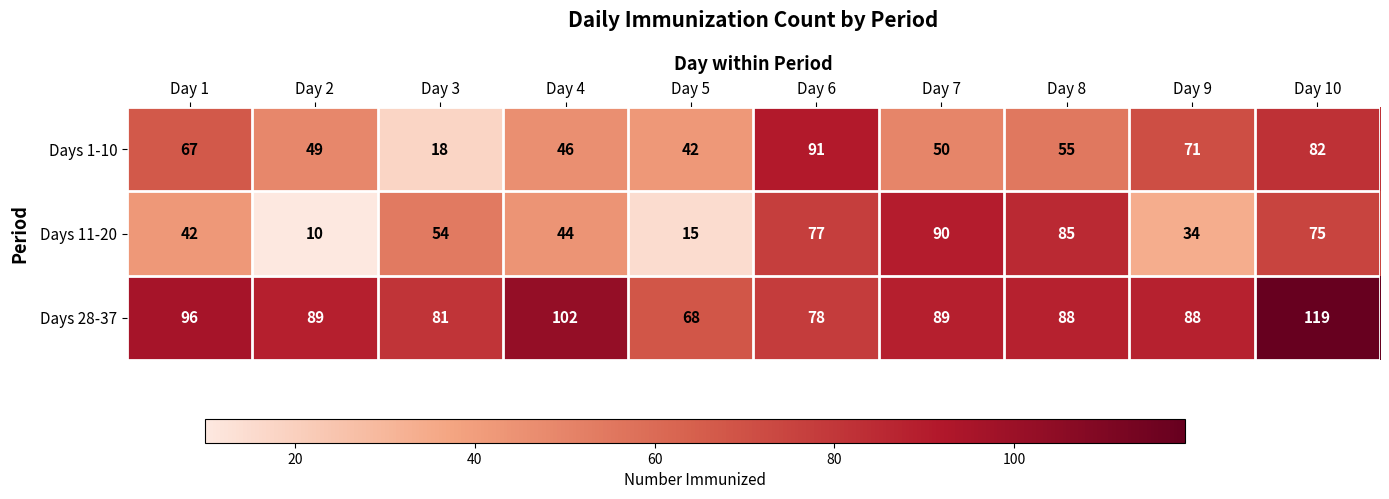

What is the difference between the maximum and minimum values in the Days 1-10 series?

73